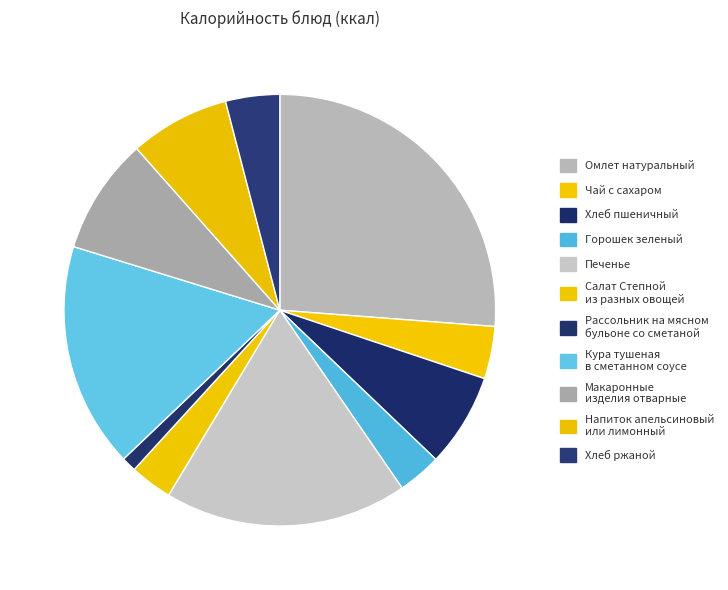

How many segments does this pie chart have?

11